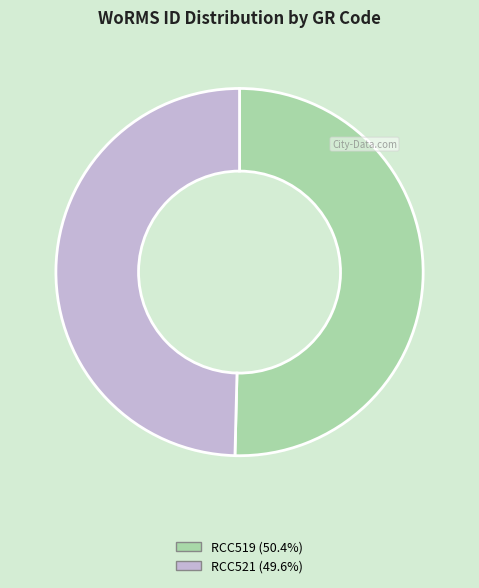

Which category has the biggest portion of the pie?

RCC519